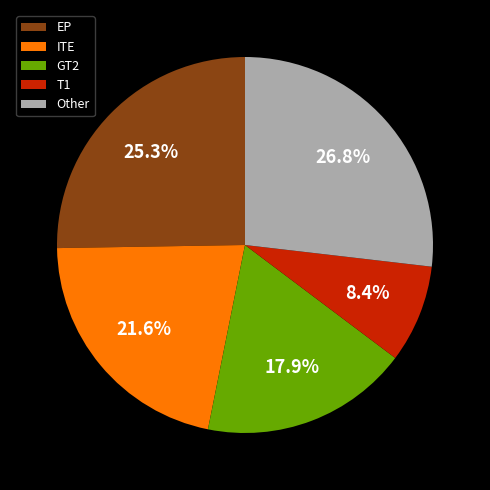

Which has a higher value, EP or GT2?

EP